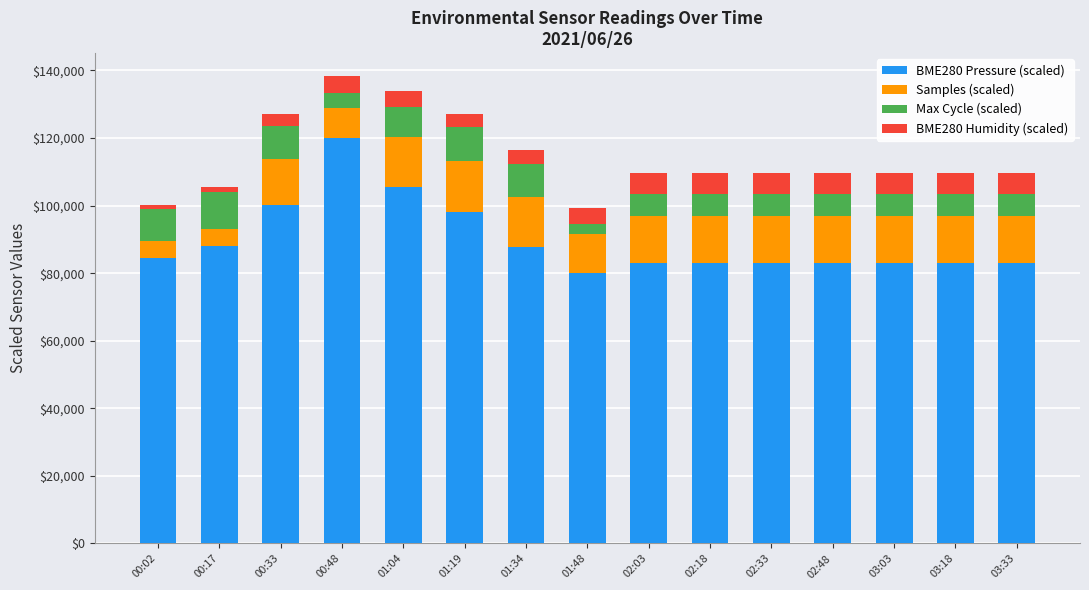

What is the sum of all BME280 Pressure (scaled) values?

1345642.6